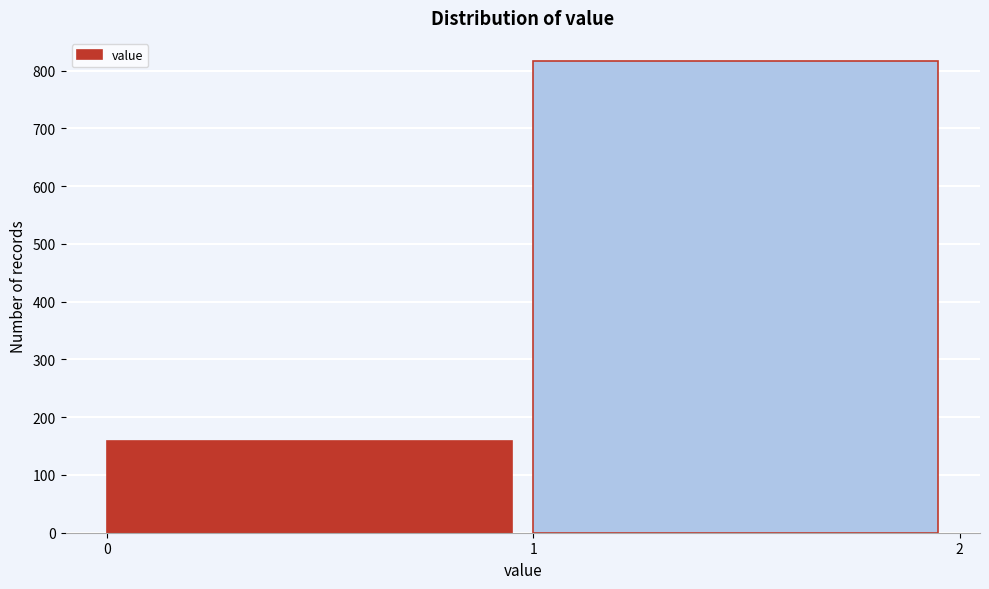

Reading left to right, extract all data points from this chart.

159	816